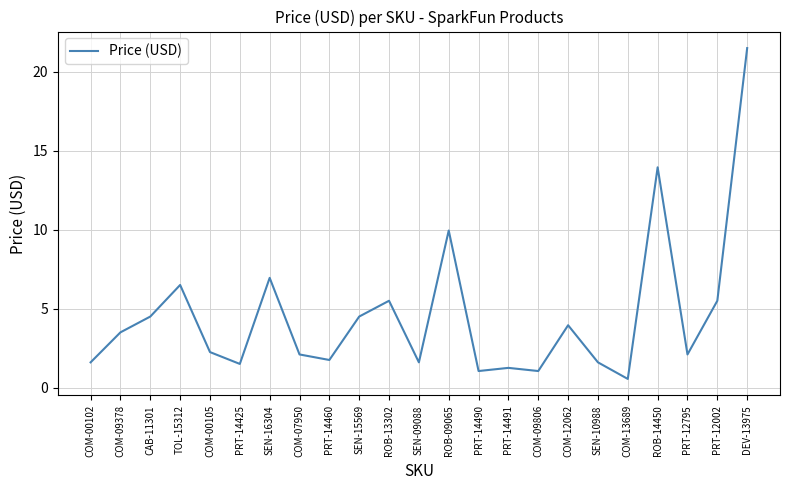

How many lines are shown in the chart?

1